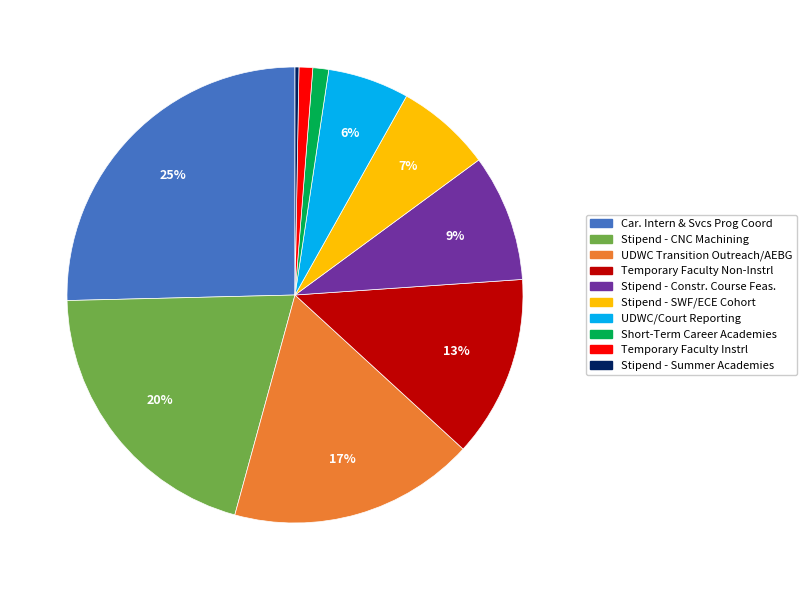

Is it true that Temporary Faculty Instrl is 1% of the pie?

True